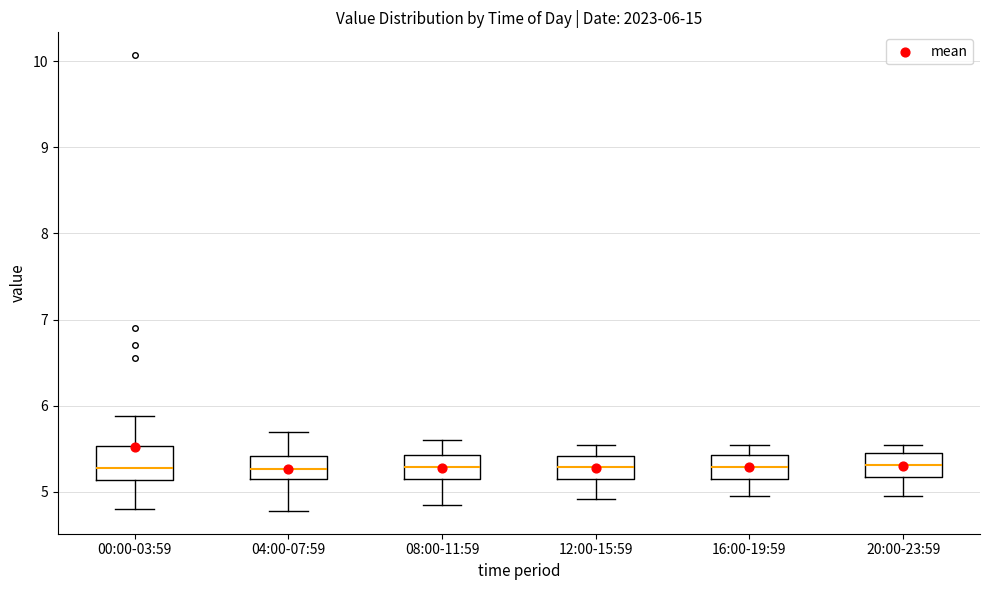

Comparing the boxes themselves (not the whiskers), which one is the tallest?

00:00-03:59